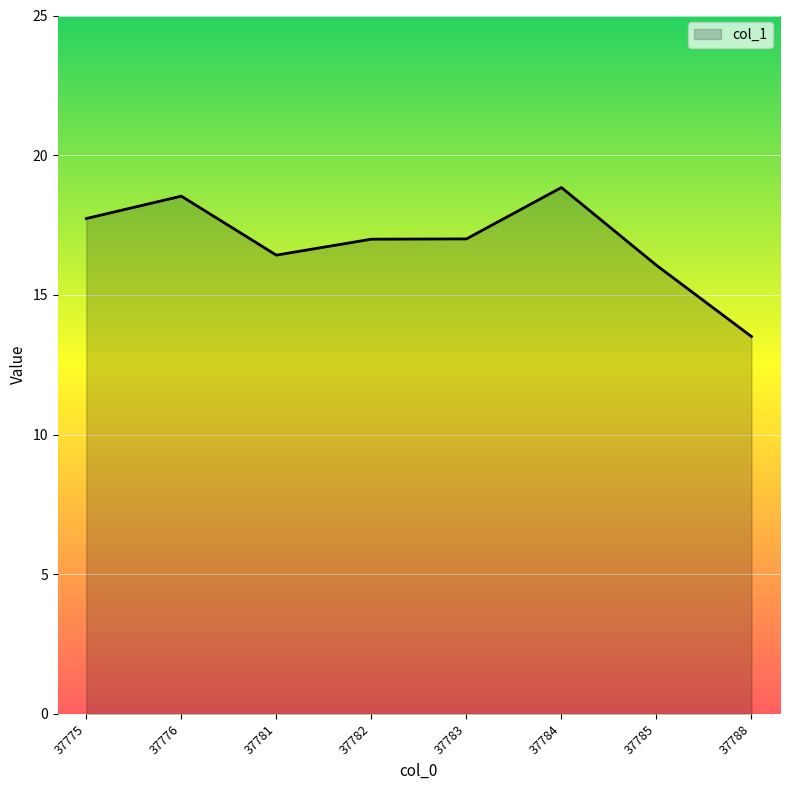

True or false: there are more than 0 points higher than both neighbors.

True